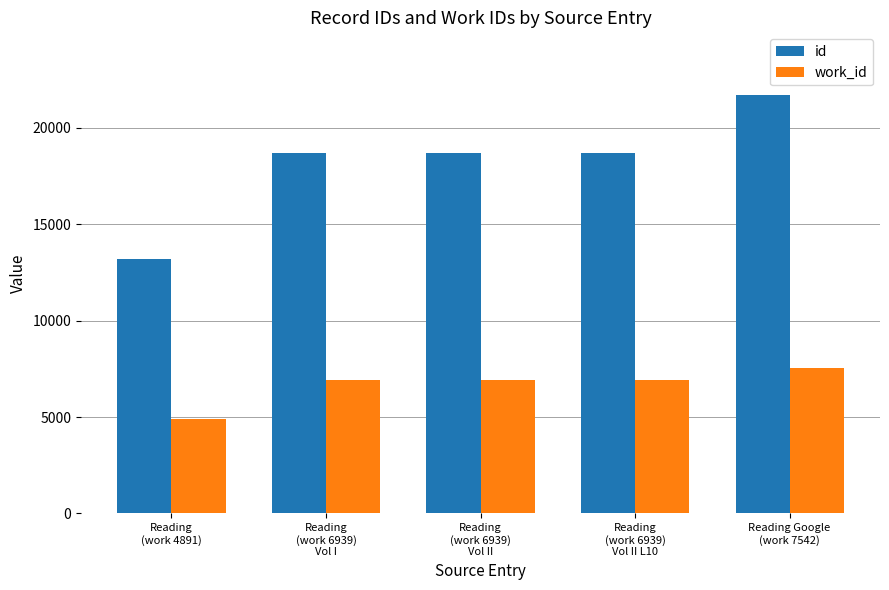

Which series has the largest range (max minus min)?

id